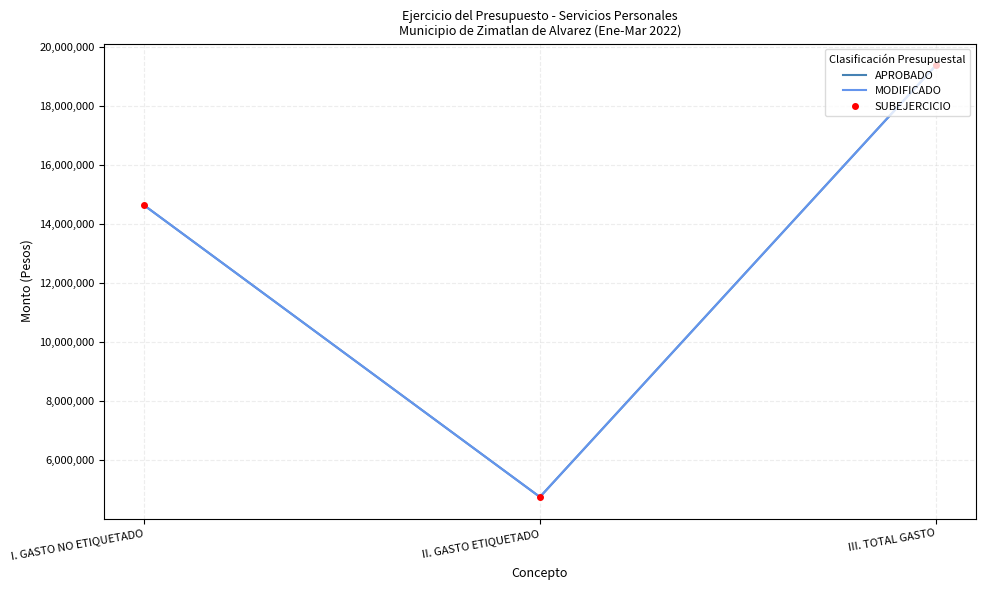

What is the maximum value for APROBADO?

19388386.3